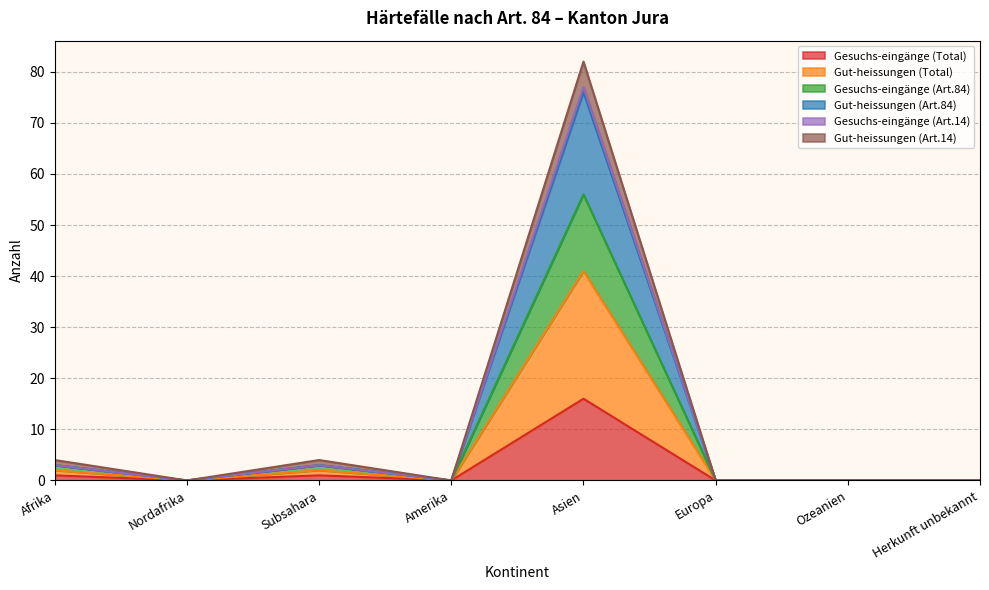

What position from the left is Ozeanien?

7